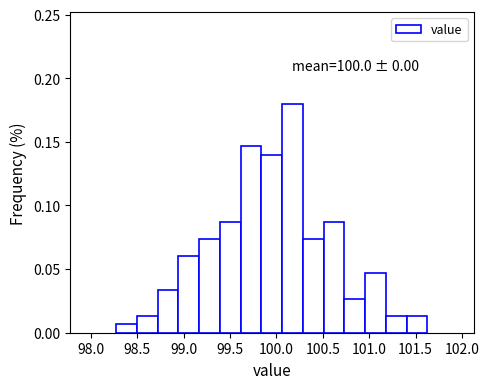

Over which range of the x-axis is the bar tallest?

100.05 to 100.30